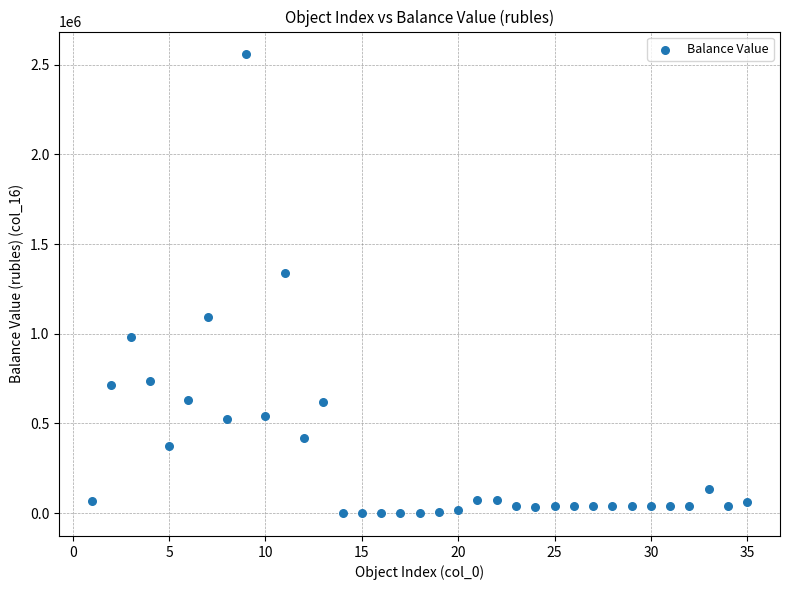

What Y value in the scatter plot is closest to 1278350?

1337359.0